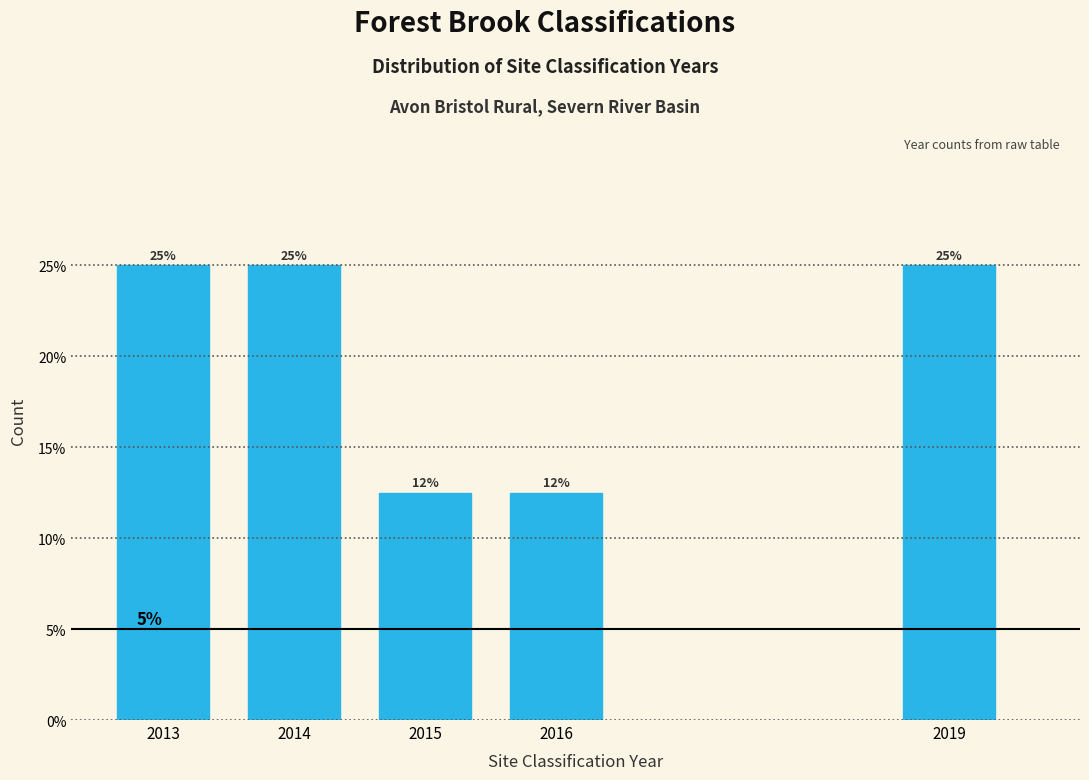

What is the ratio of the value at 2013 to the value at 2019?

1.0